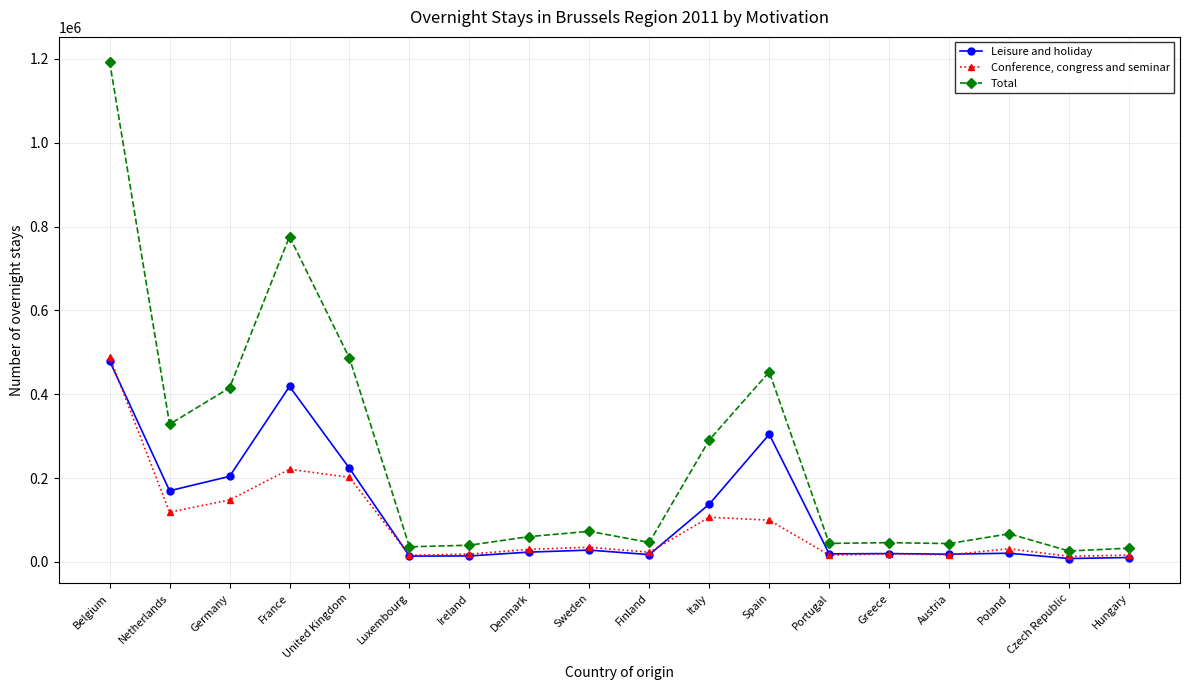

True or false: Conference, congress and seminar and Total intersect in this chart.

False